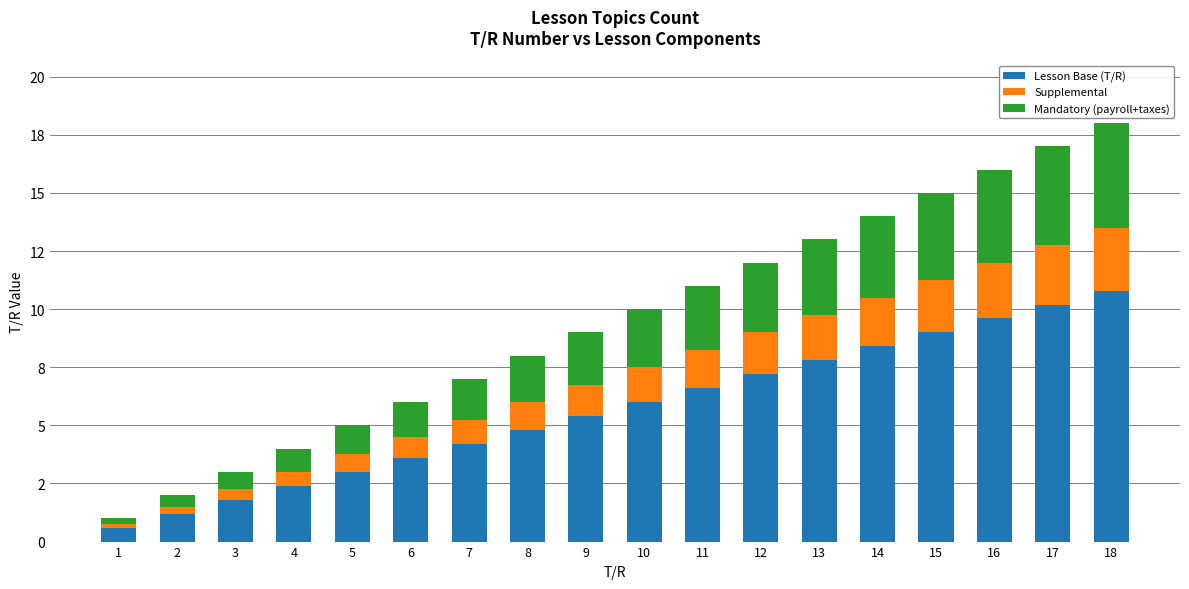

What are all the series names shown in the legend?

Lesson Base (T/R), Supplemental, Mandatory (payroll+taxes)